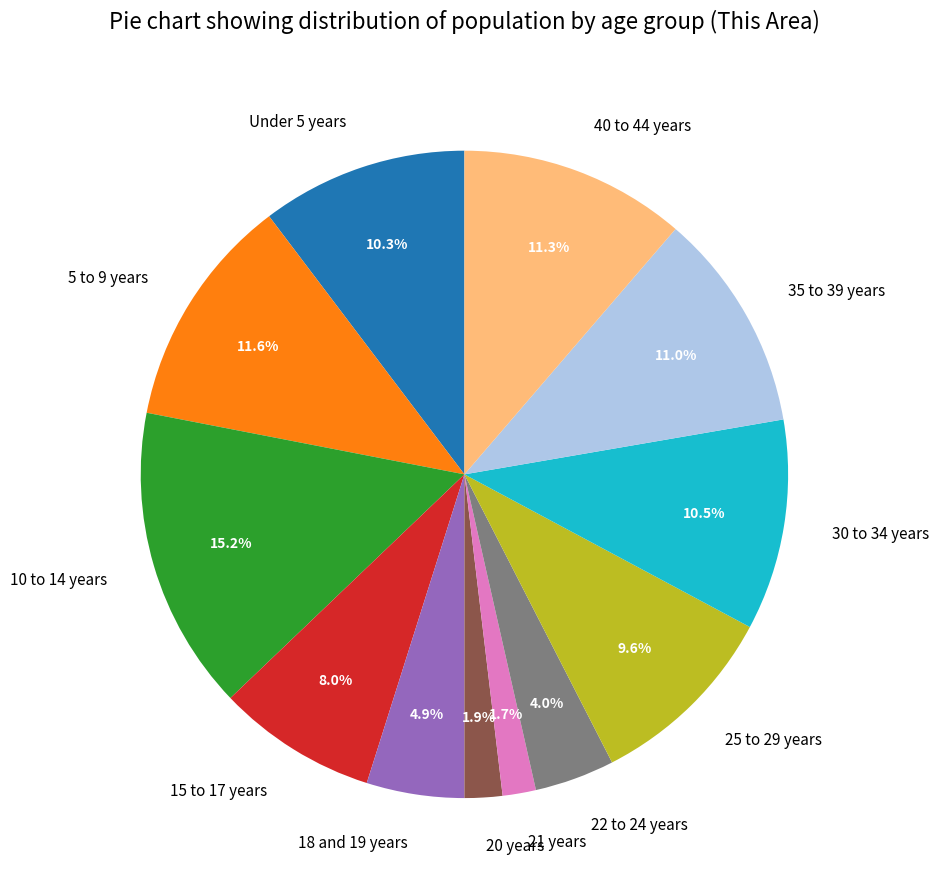

Between 21 years and 5 to 9 years, which is larger?

5 to 9 years